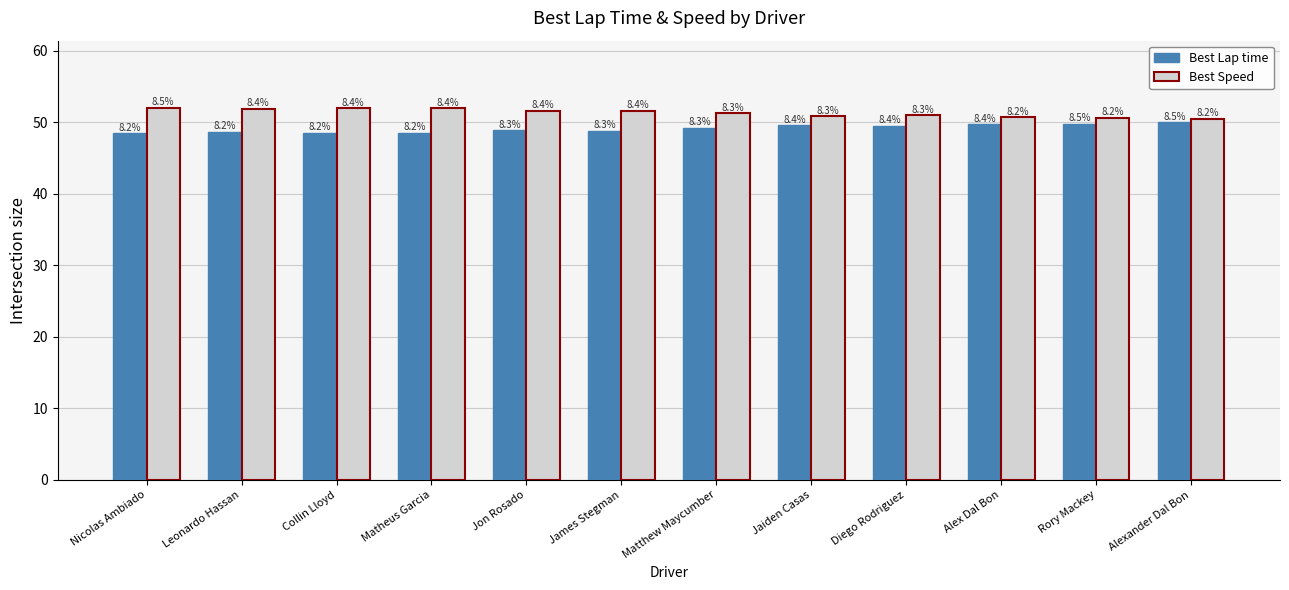

How many groups of bars are there?

12